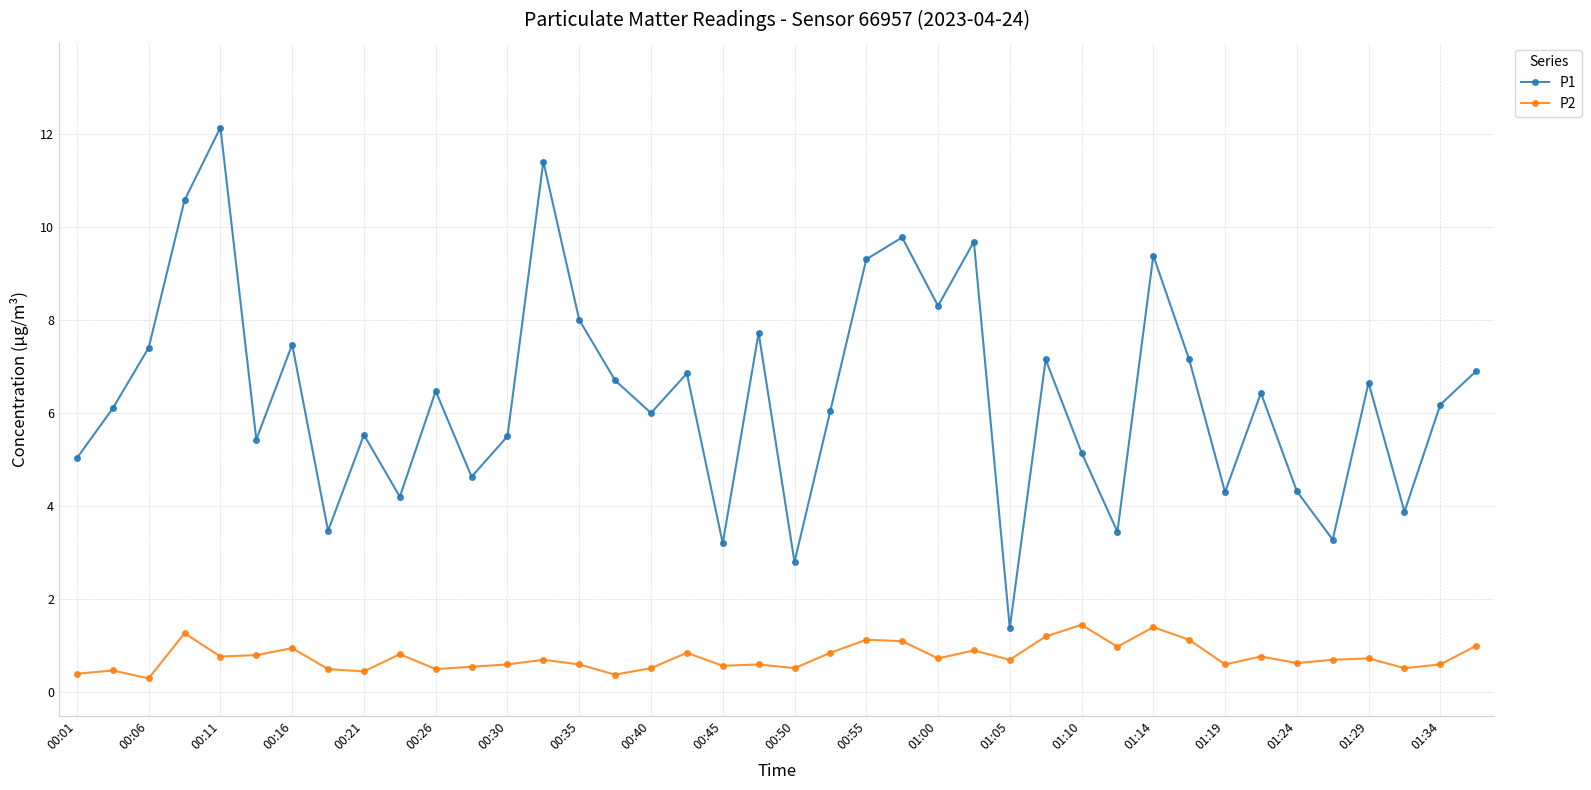

At how many categories does at least one series exceed 3?

38